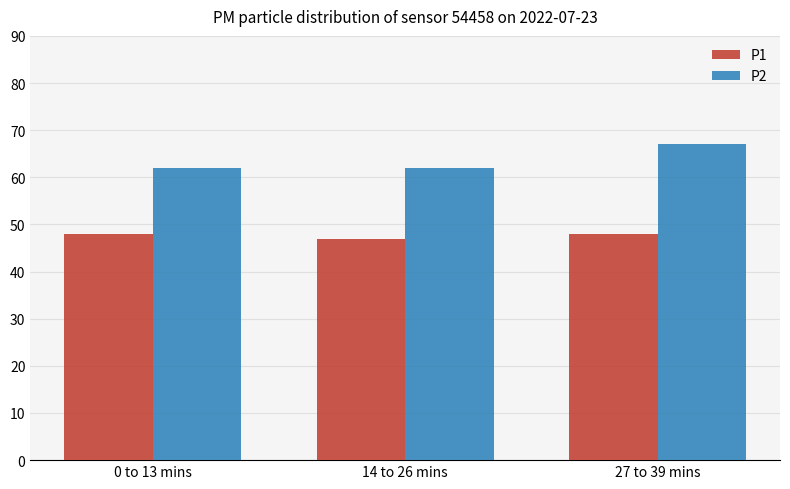

Which series has the largest range (max minus min)?

P2